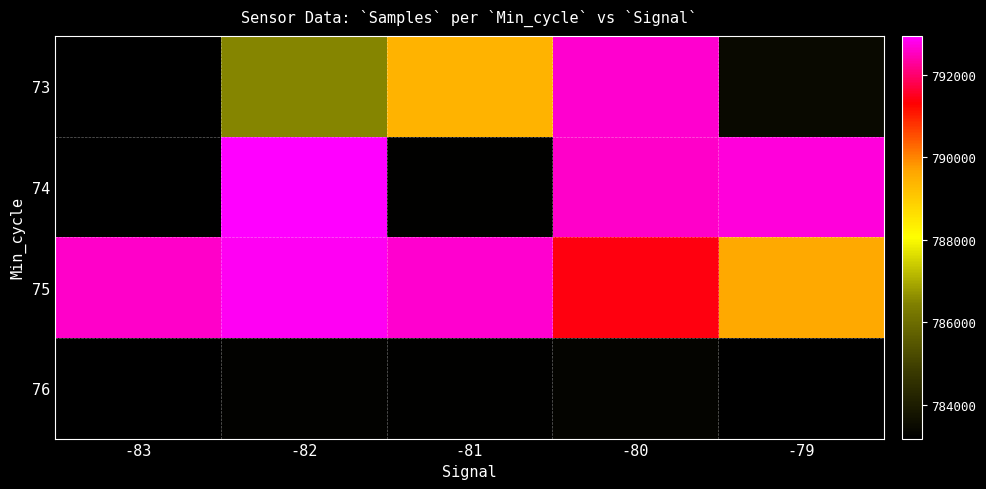

Rank the series at -79 from highest to lowest value.

74, 75, 73, 76